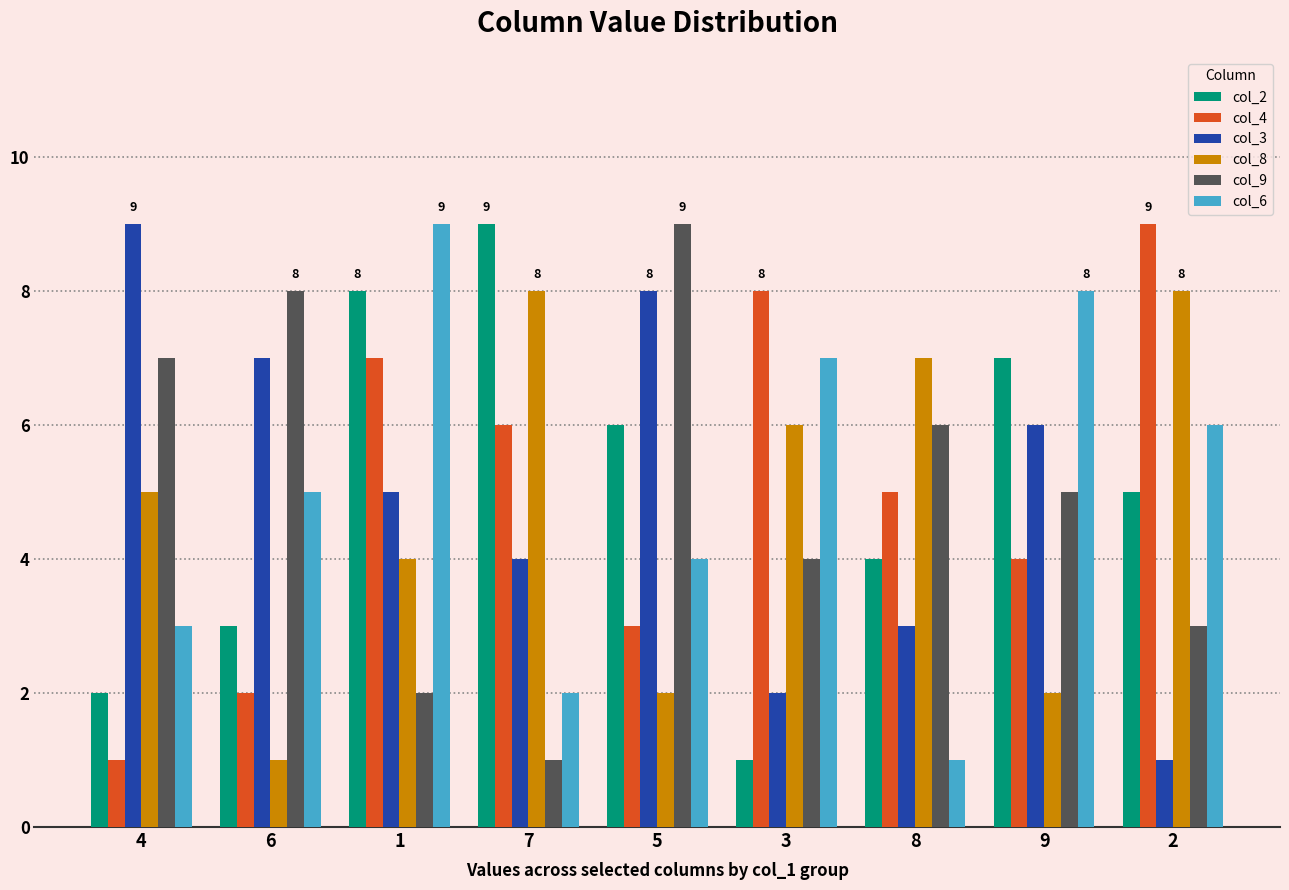

Is it true that col_2 equals 1 at 6?

False